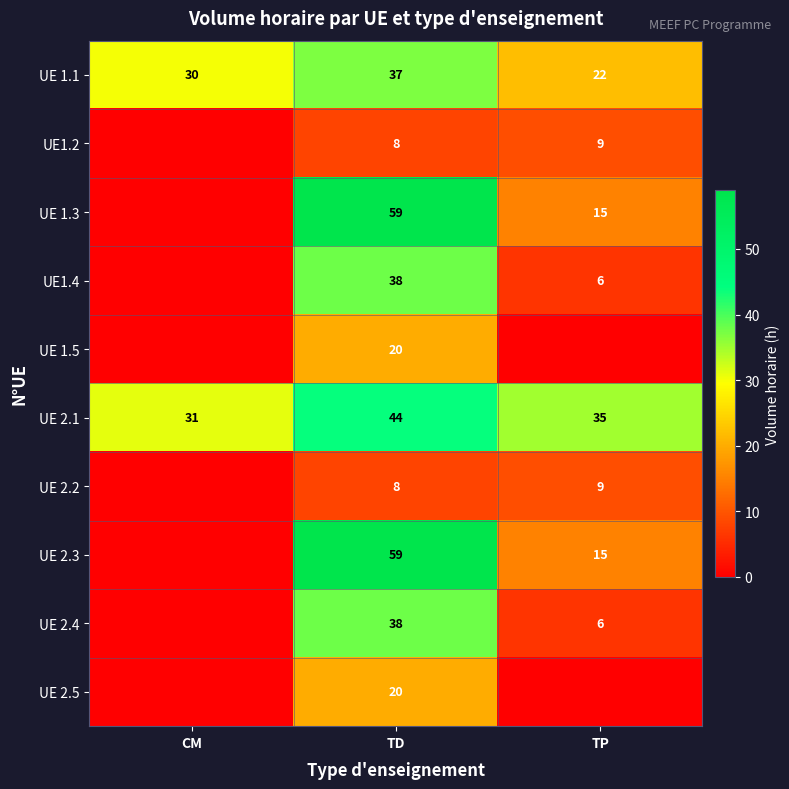

True or false: UE 2.4 has a value of 9 at TP.

False